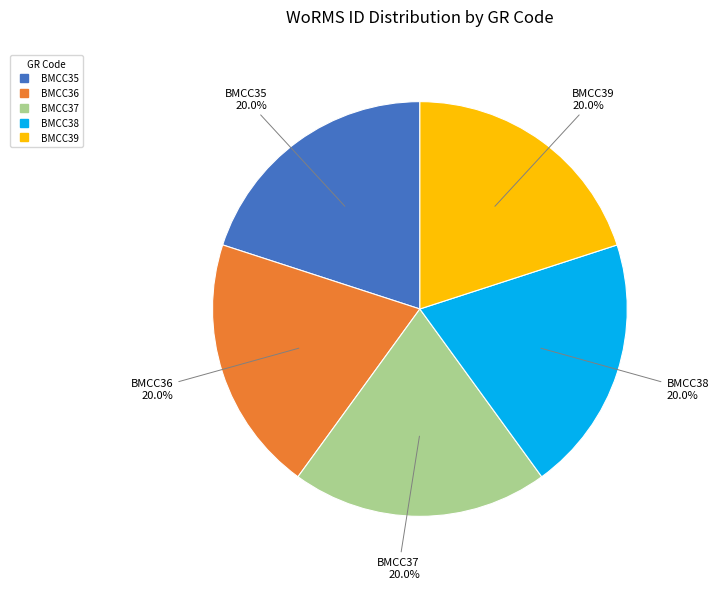

How many segments does this pie chart have?

5